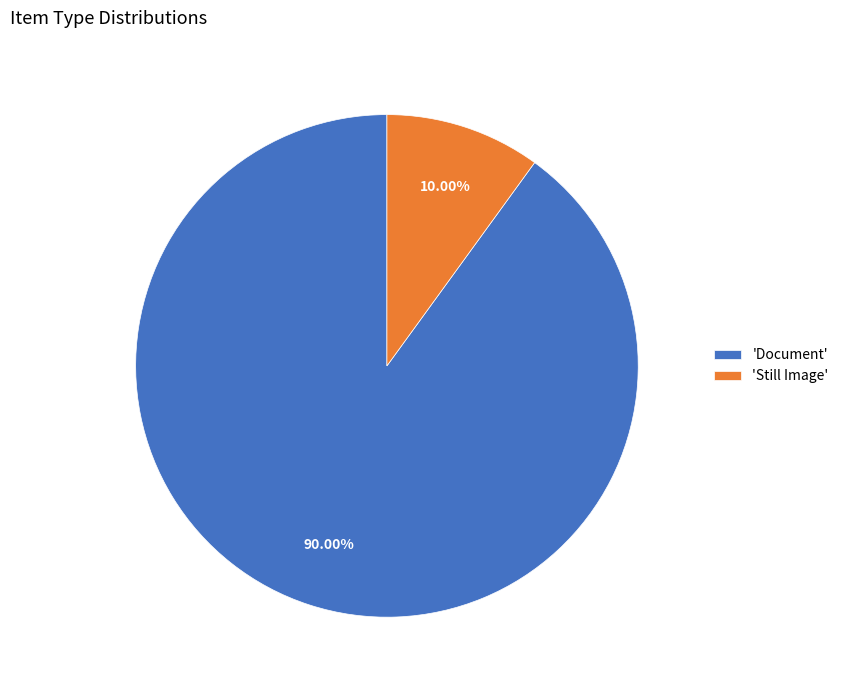

Does any single category account for the majority?

Yes